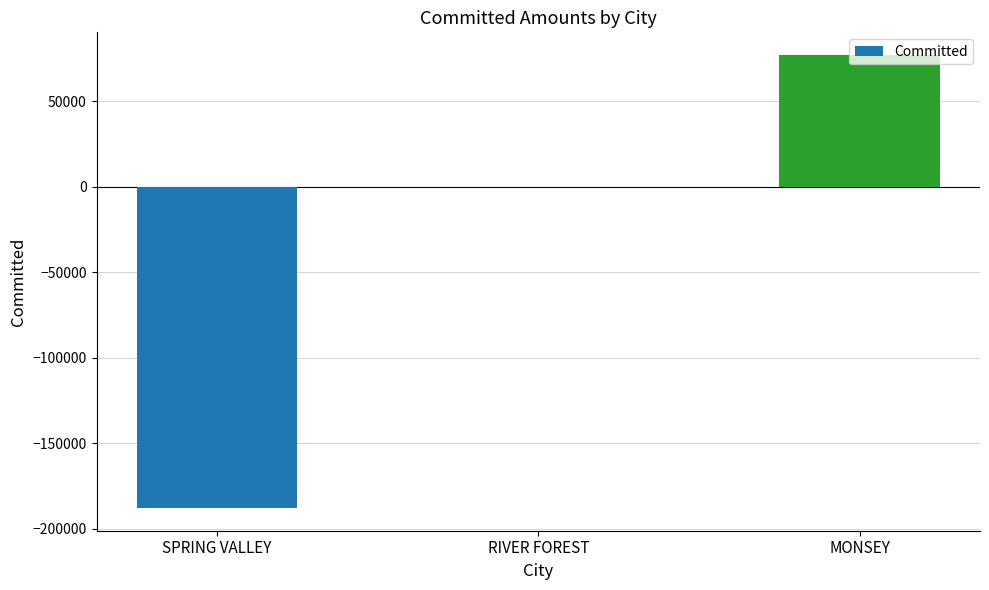

How many distinct data groups are displayed?

1